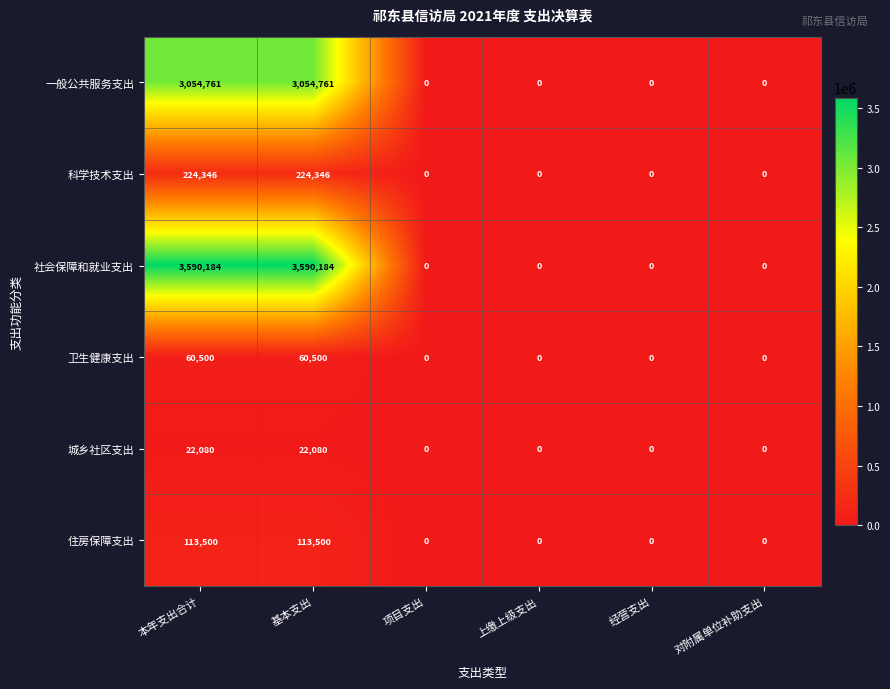

How many 一般公共服务支出 values are between 0 and 3054761?

6